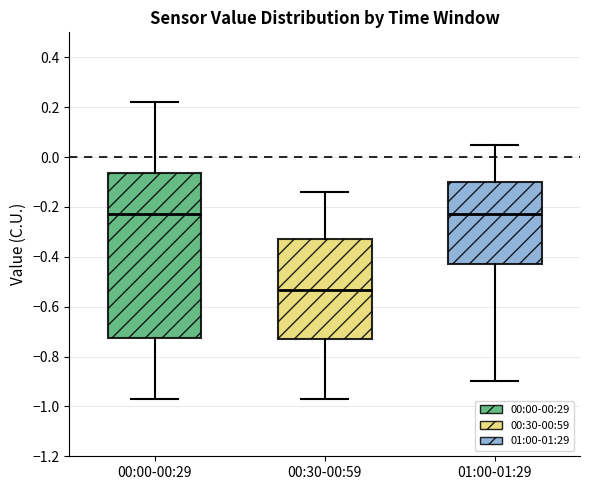

Where does the lower whisker of the box for 00:00-00:29 end on the y-axis? The values are not printed on the chart, so give them approximately, as read against the axis.

-0.96